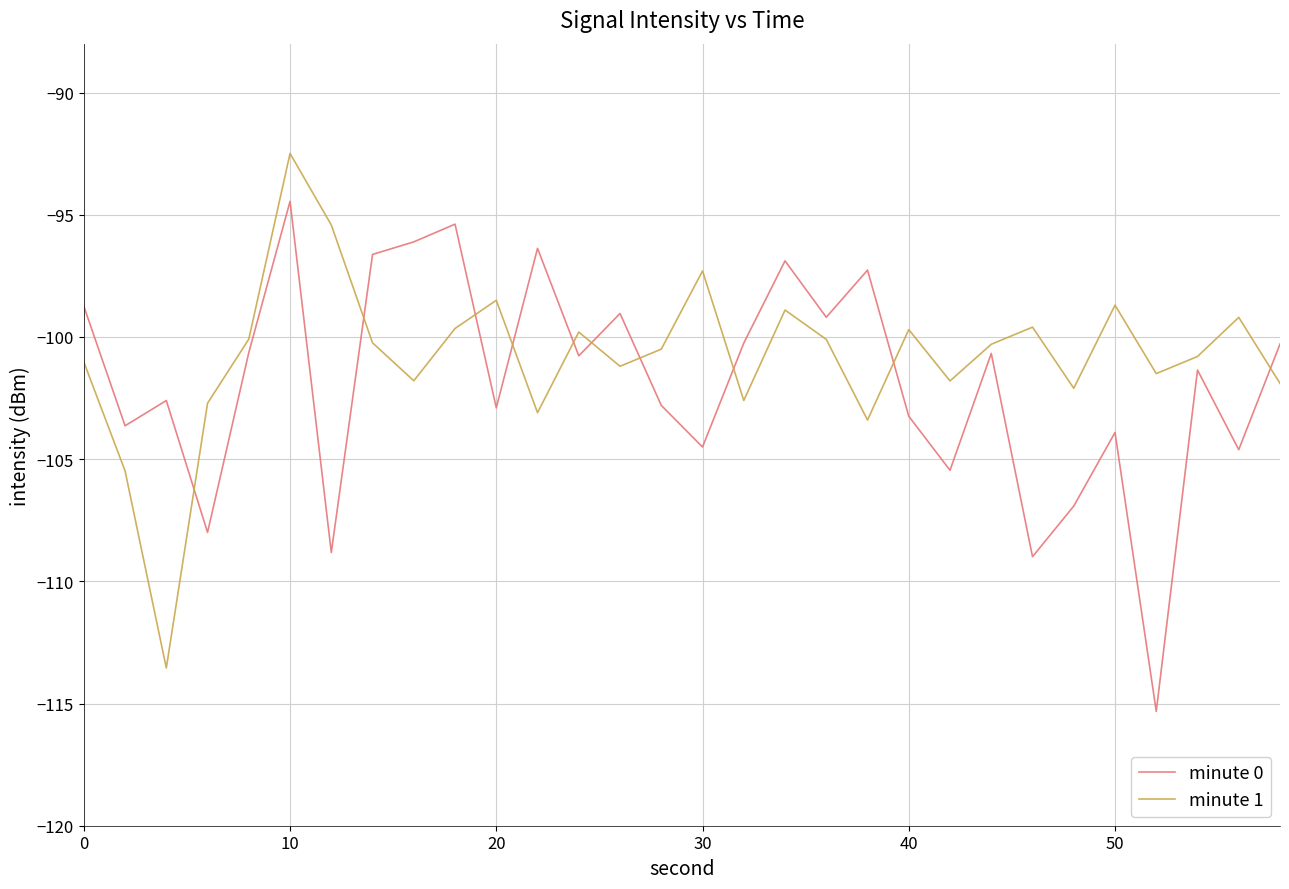

What is the difference between the maximum and minimum values in the minute 1 series?

21.1